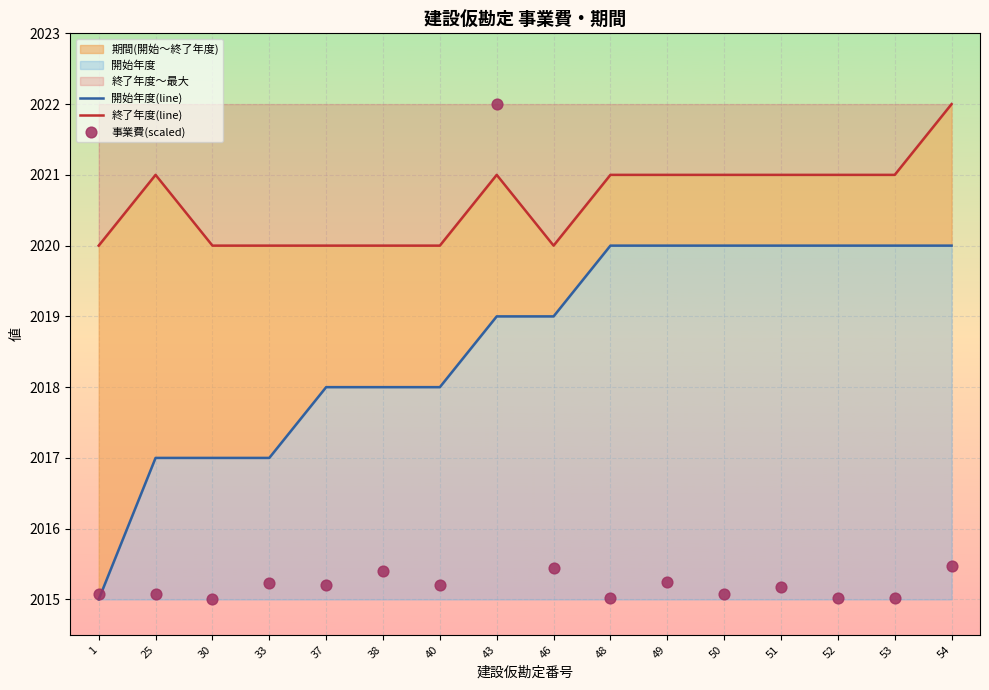

At which category is the sum across all series the highest?

43